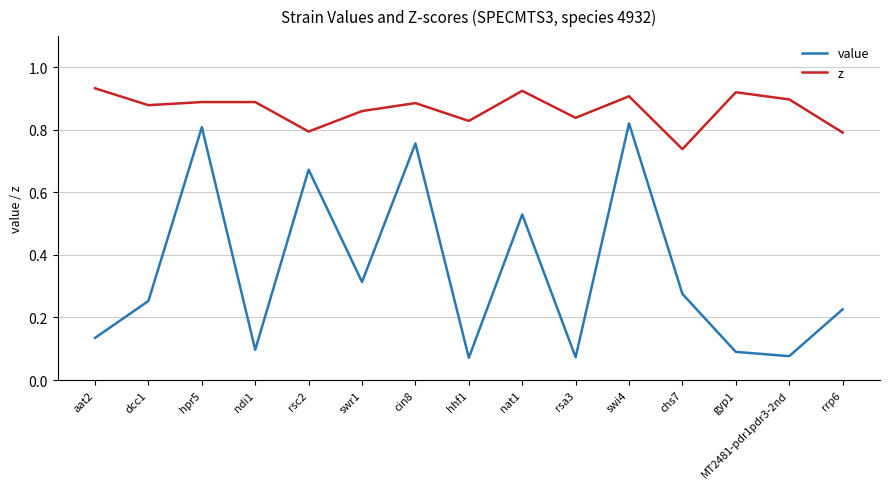

True or false: value has a value of 0.2 at aat2.

False